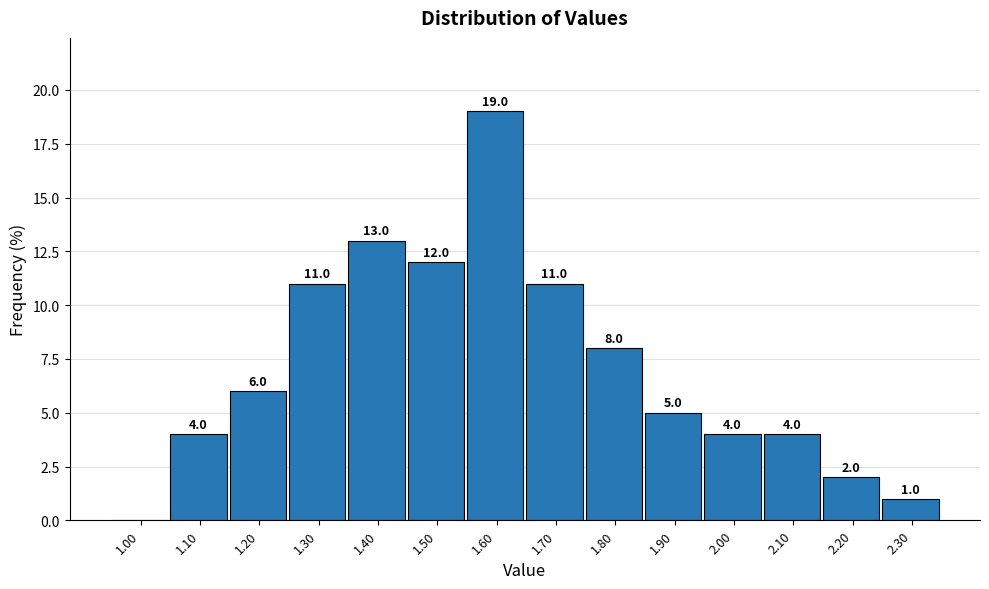

Reading left to right, extract all data points from this chart.

1.00=0	1.10=4	1.20=6	1.30=11	1.40=13	1.50=12	1.60=19	1.70=11	1.80=8	1.90=5	2.00=4	2.10=4	2.20=2	2.30=1